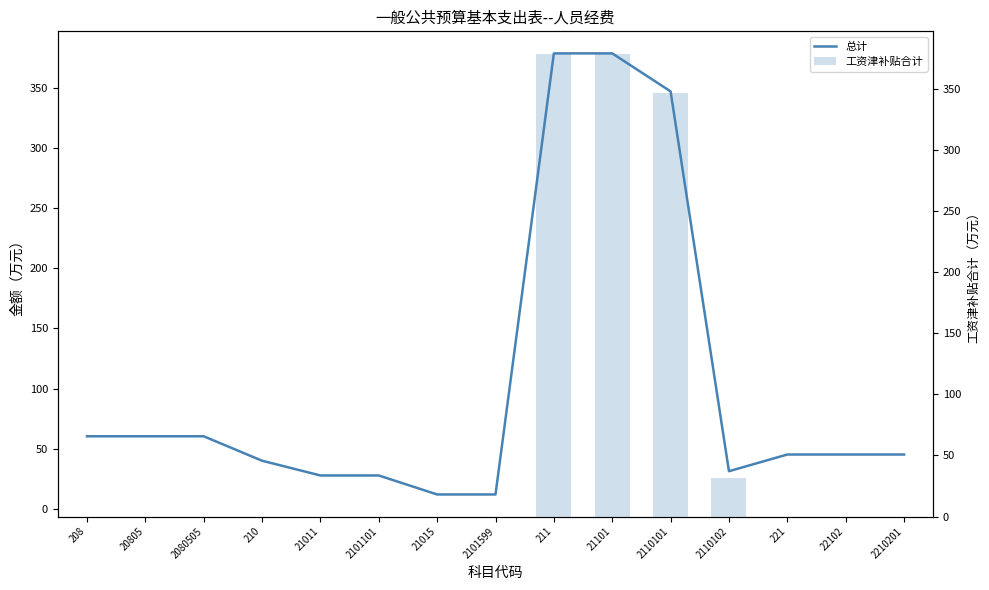

Reading left to right, what are all the values shown in this chart?

总计: 208=60.5	20805=60.5	2080505=60.5	210=40.3	21011=28.0	2101101=28.0	21015=12.2	2101599=12.2	211=378.3	21101=378.3	2110101=346.8	2110102=31.5	221=45.4	22102=45.4	2210201=45.4
工资津补贴合计: 208=0.0	20805=0.0	2080505=0.0	210=0.0	21011=0.0	2101101=0.0	21015=0.0	2101599=0.0	211=378.3	21101=378.3	2110101=346.8	2110102=31.5	221=0.0	22102=0.0	2210201=0.0